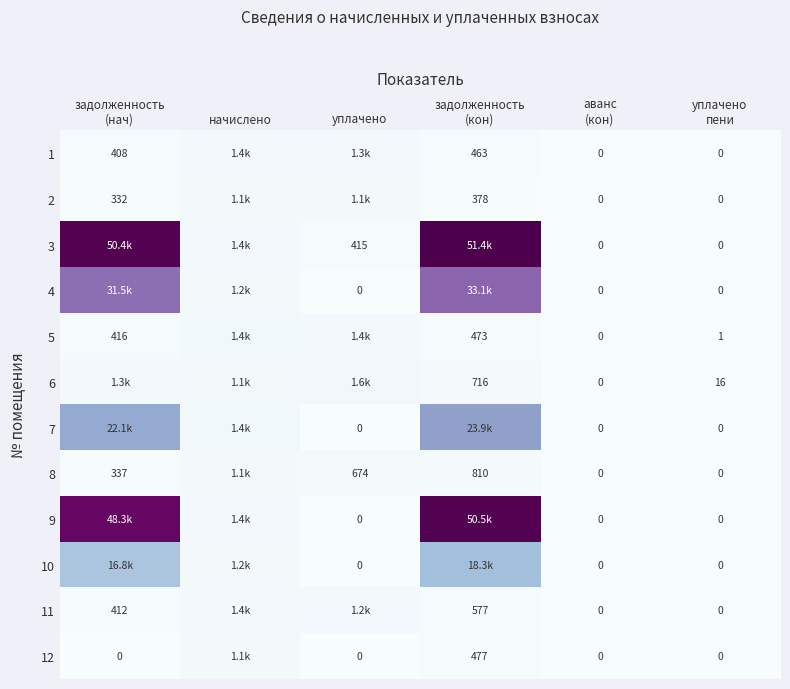

What is the difference between the 9 values at начислено and уплачено?

1403.5